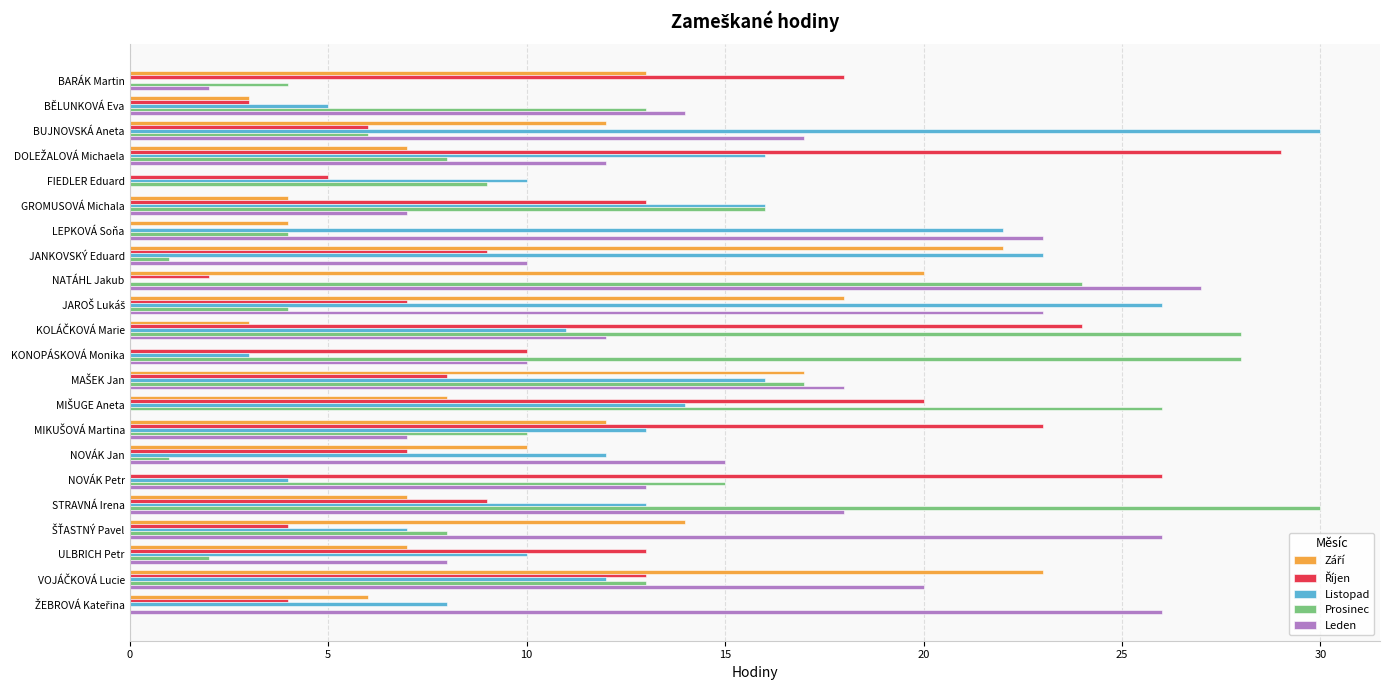

Which category has the highest value in the Leden series?

NATÁHL Jakub